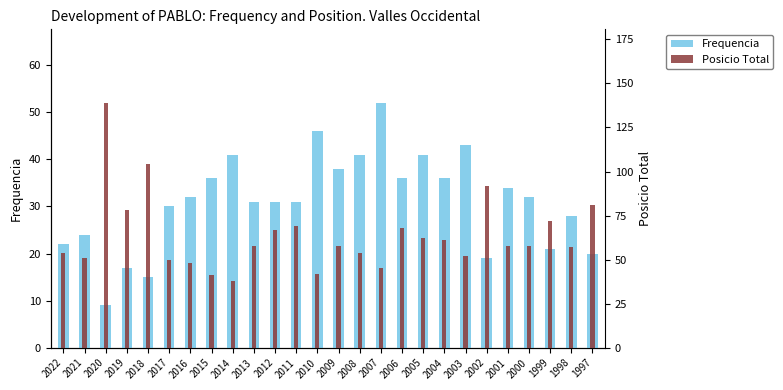

Which category has the lowest value in the Frequencia series?

2020